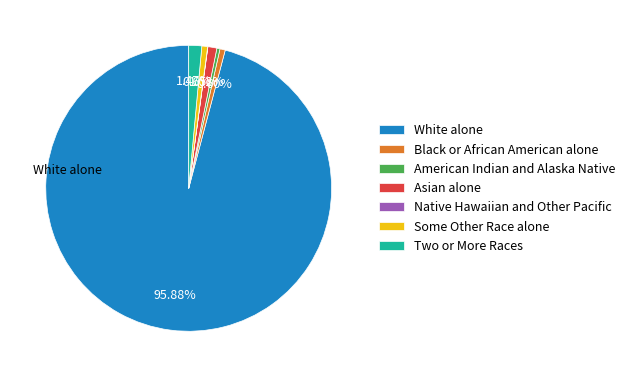

To the nearest percent, what percentage of the pie is Some Other Race alone?

1%